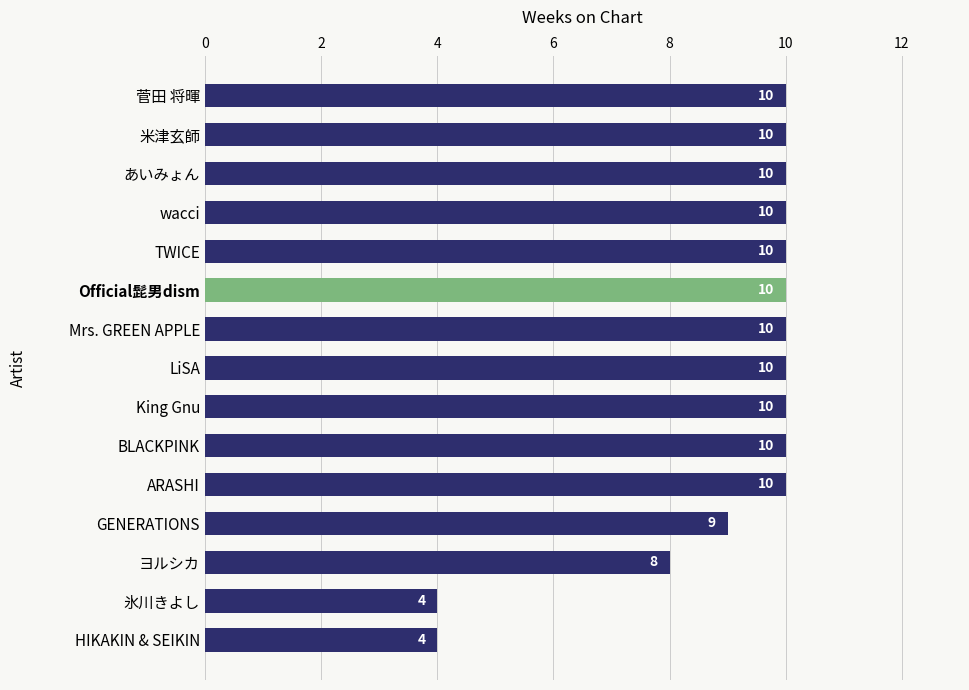

Reading bottom to top, what are all the values shown in this chart?

4	4	8	9	10	10	10	10	10	10	10	10	10	10	10